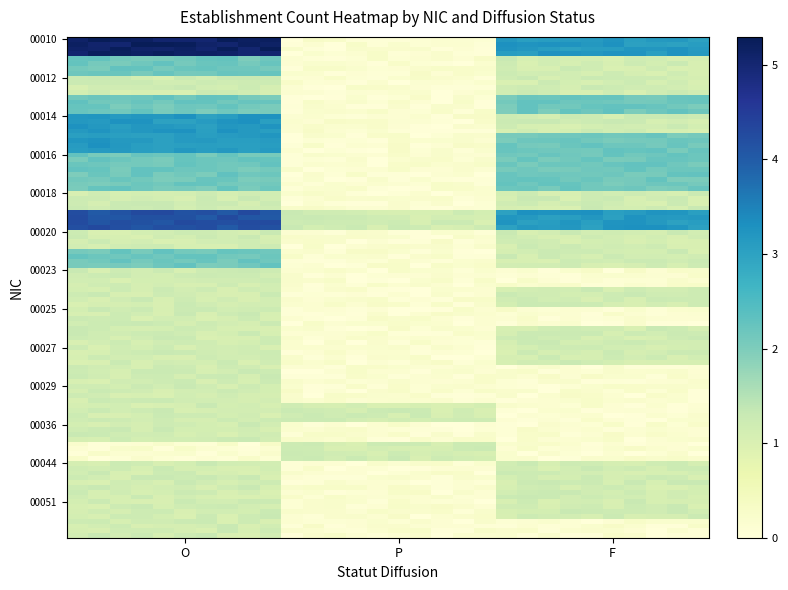

Reading left to right, what are all the values shown in this chart?

00010: 5	0	3
00011: 2	0	1
00012: 1	0	1
00013: 2	0	2
00014: 3	0	1
00015: 3	0	2
00016: 2	0	2
00017: 2	0	2
00018: 1	0	1
00019: 4	1	3
00020: 1	0	1
00022: 2	0	1
00023: 1	0	0
00024: 1	0	1
00025: 1	0	0
00026: 1	0	1
00027: 1	0	1
00028: 1	0	0
00029: 1	0	0
00030: 1	1	0
00036: 1	0	0
00042: 0	1	0
00044: 1	0	1
00049: 1	0	1
00051: 1	0	1
00069: 1	0	0